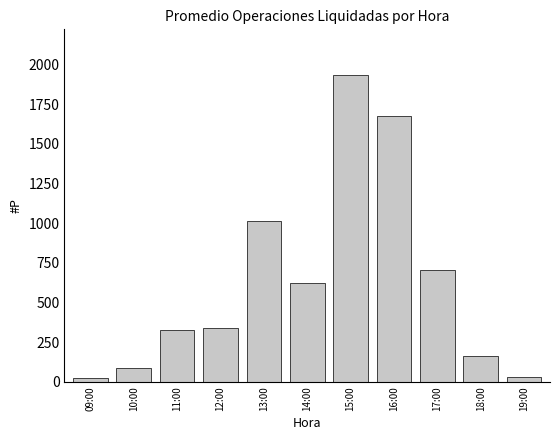

What is the ratio of the value at 13:00 to the value at 11:00?

3.1